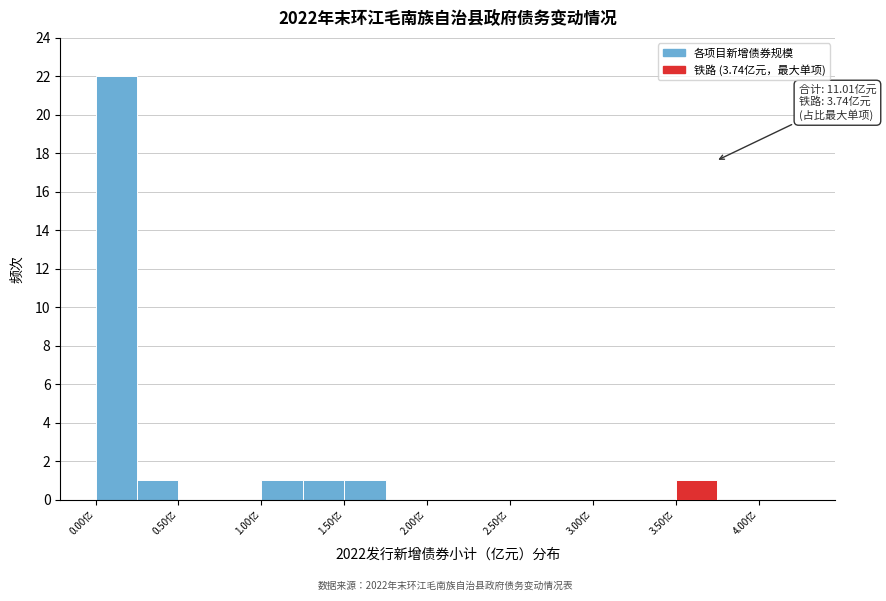

Which range on the x-axis has the tallest bar?

0.00 to 0.25